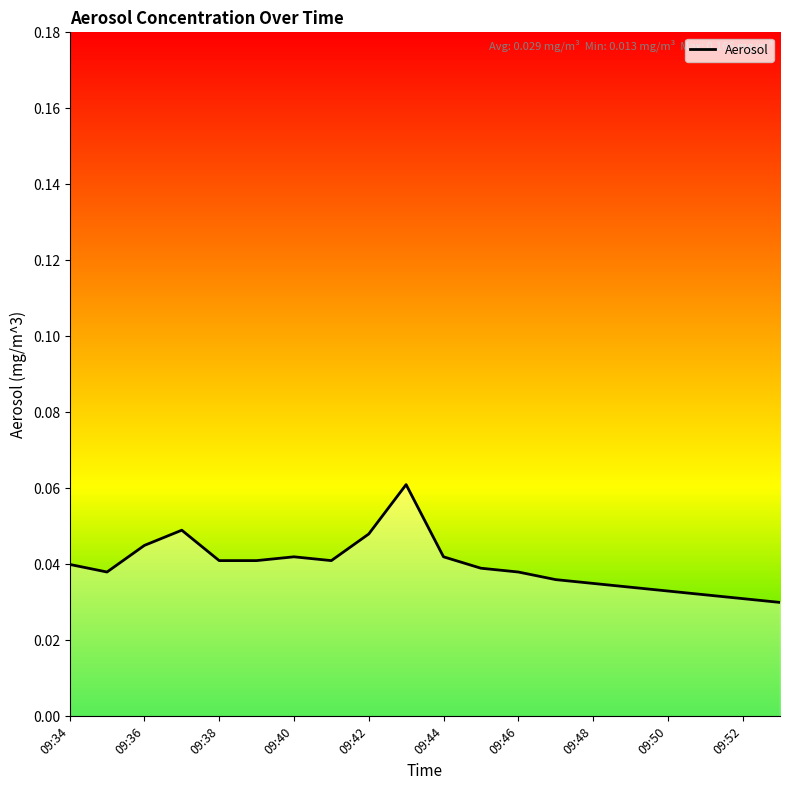

Is this an area chart (filled region under the line)?

Yes